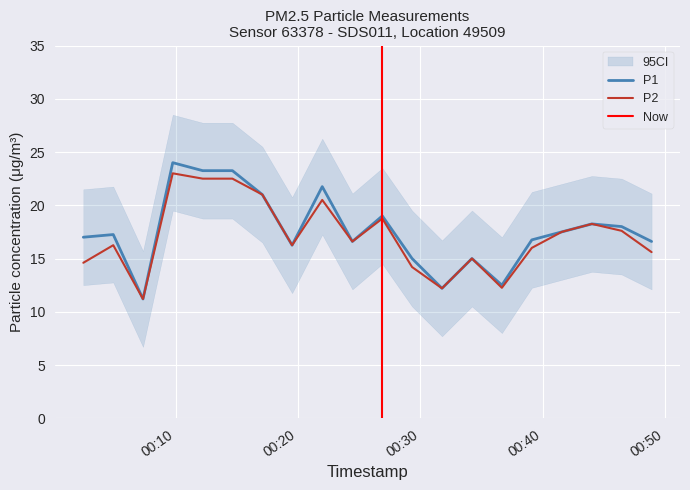

How many data points in P2 are above 16?

12